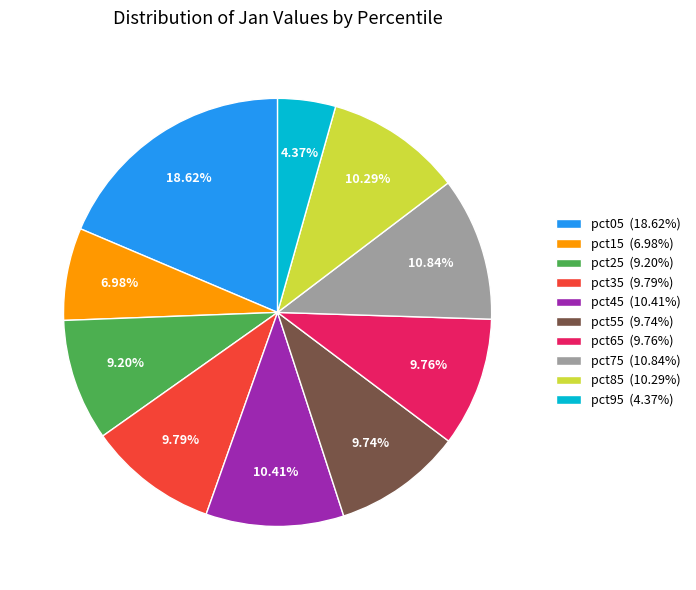

Count the number of slices in the pie.

10